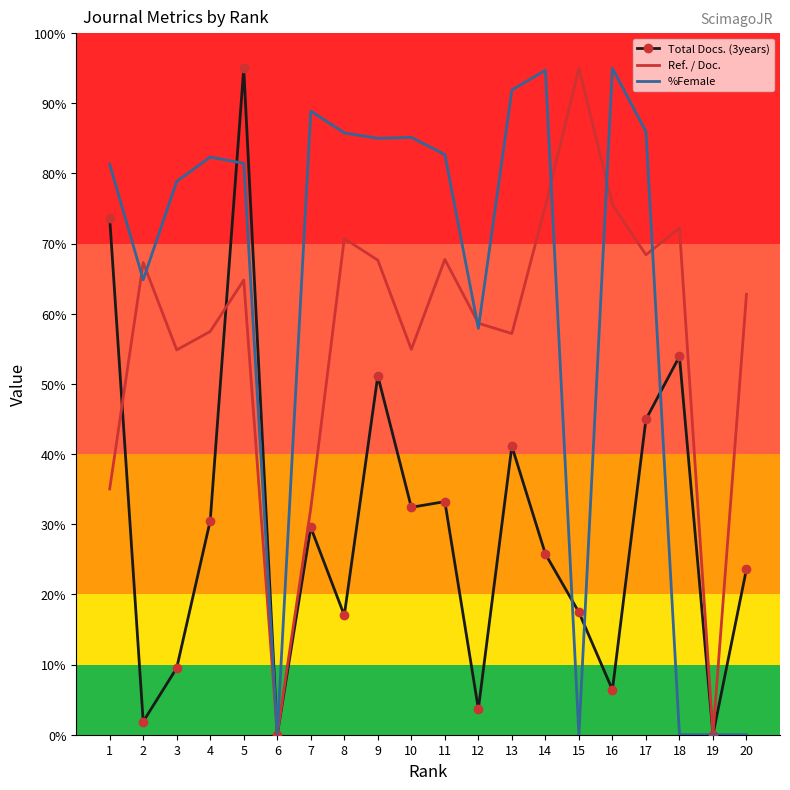

The value of Total Docs. (3years) at 3 is 2.8. True or false?

False